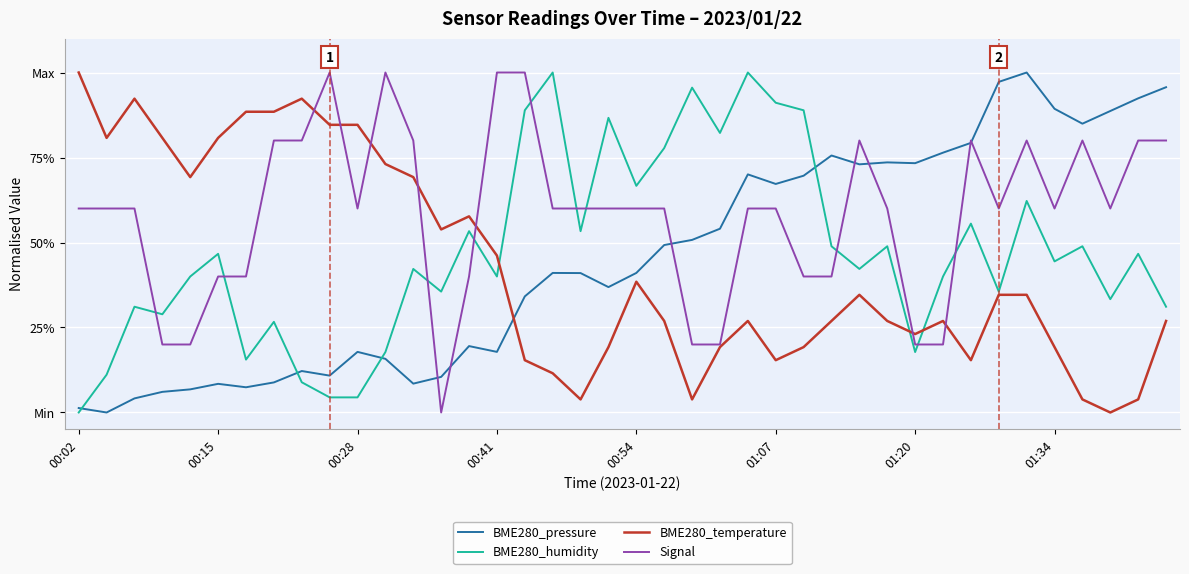

Does the chart display data point markers on the line(s)?

No